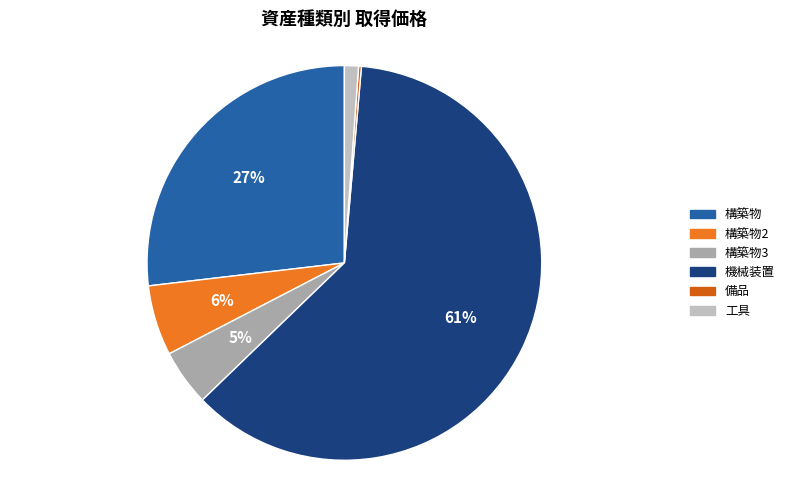

Is there any slice that represents more than half of the pie?

Yes